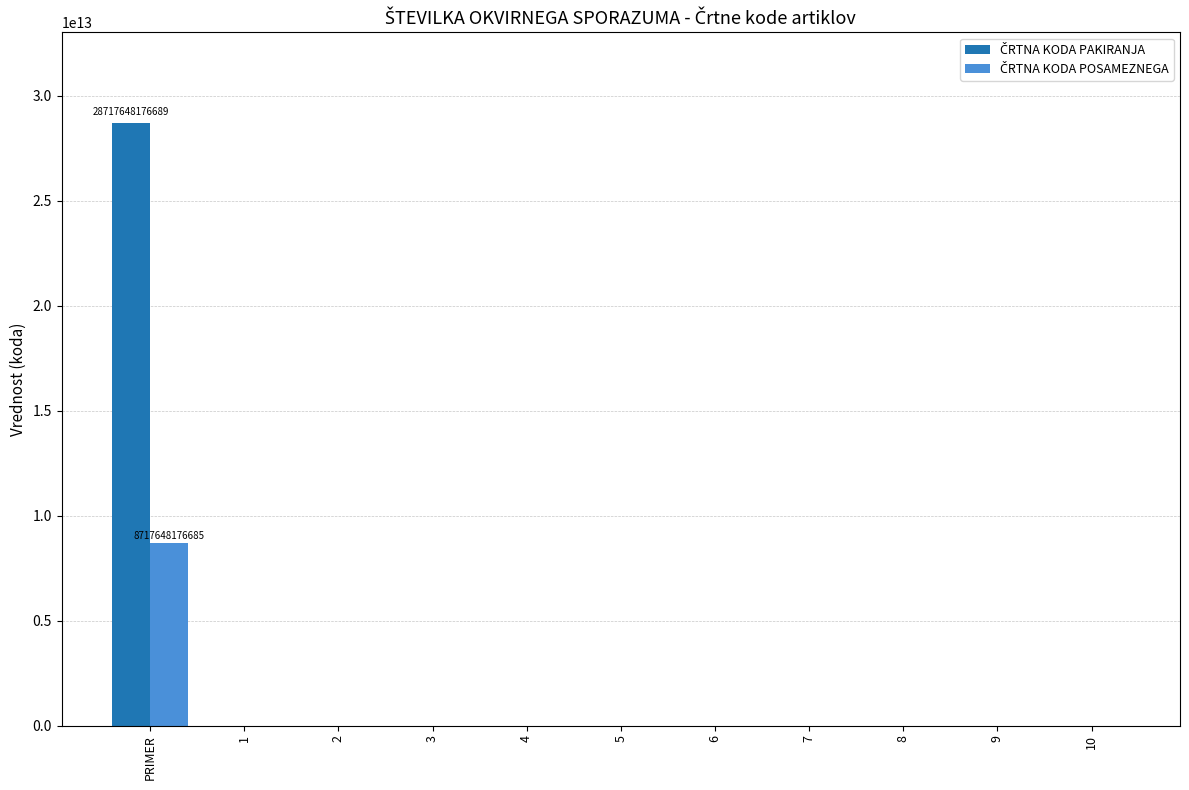

At which category is the sum across all series the highest?

PRIMER